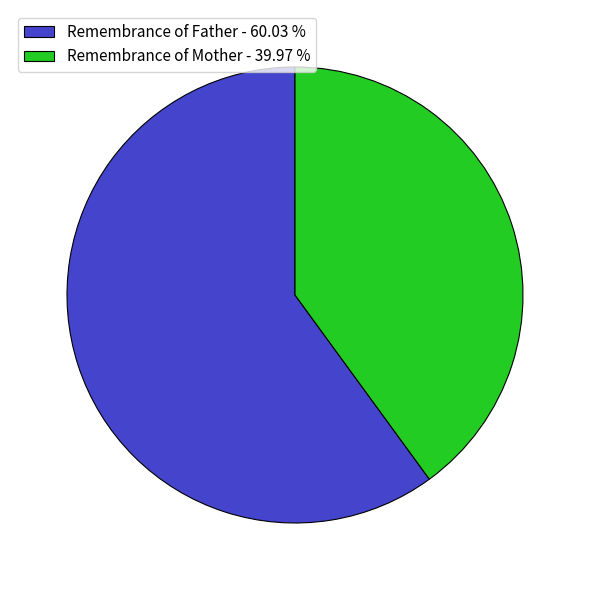

Is it true that Remembrance of Mother is 30% of the pie?

False